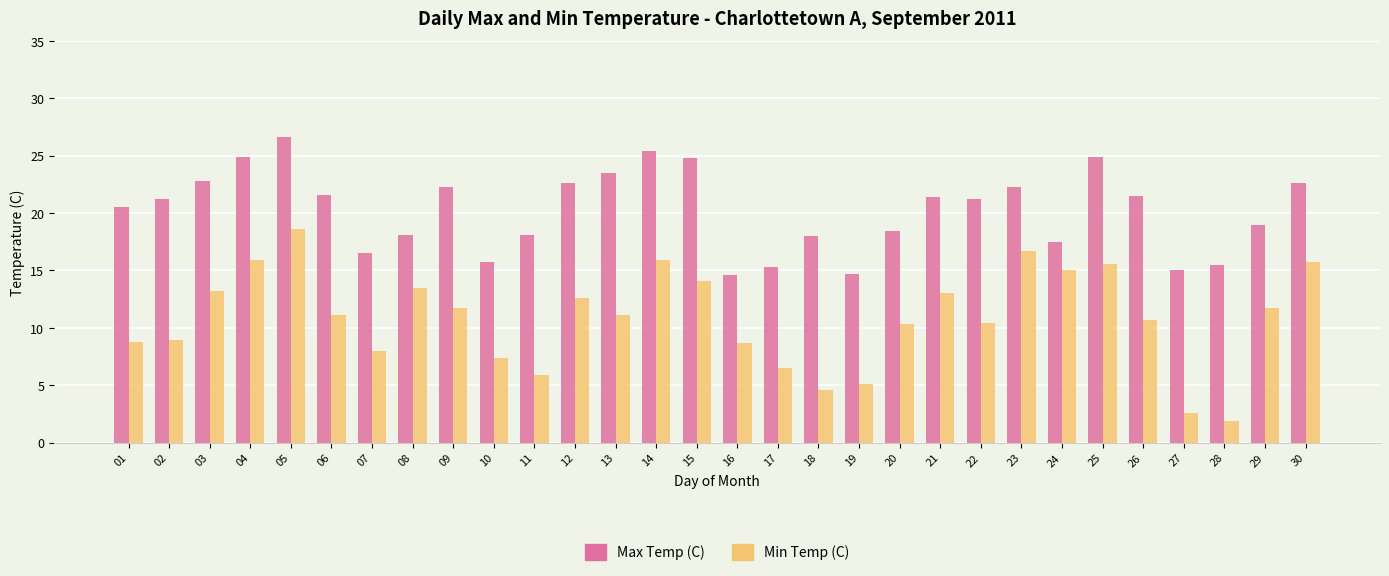

At which label is Max Temp (C) closest to 20?

01